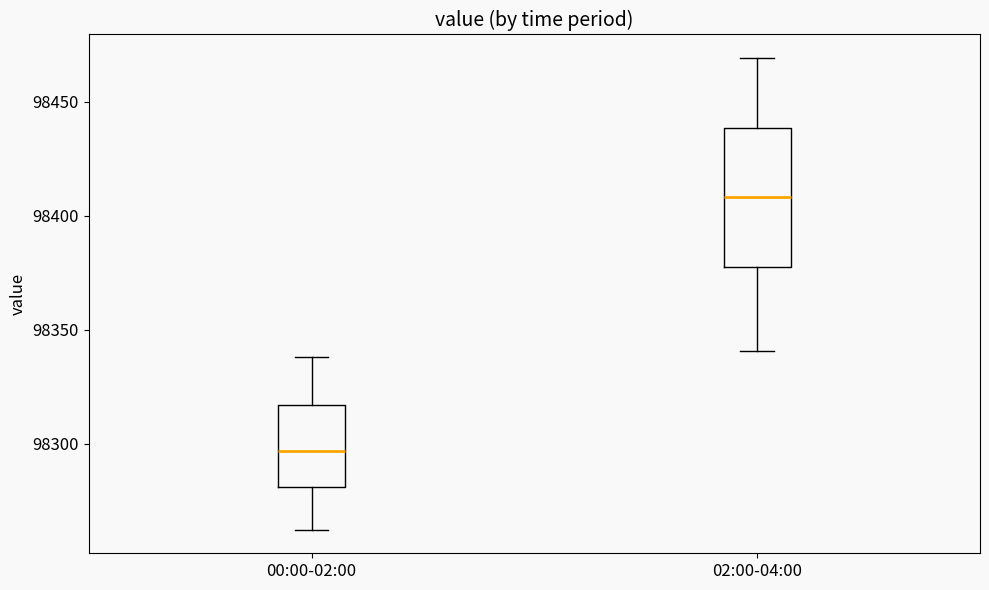

Which box has the highest median line?

02:00-04:00